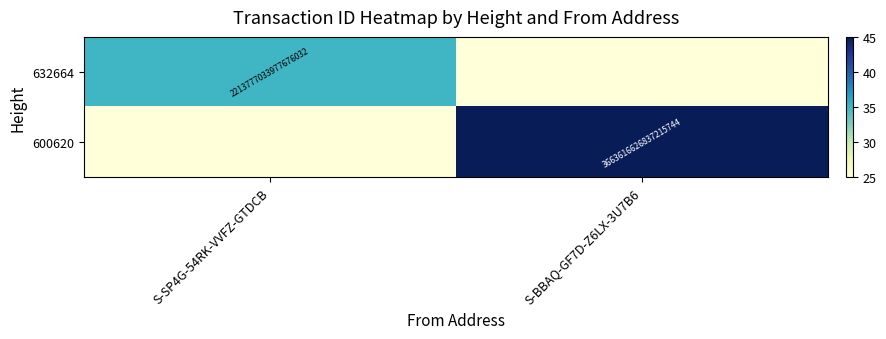

The 632664 series shows 2213777033977676032 at S-SP4G-54RK-VVFZ-GTDCB. True or false?

True